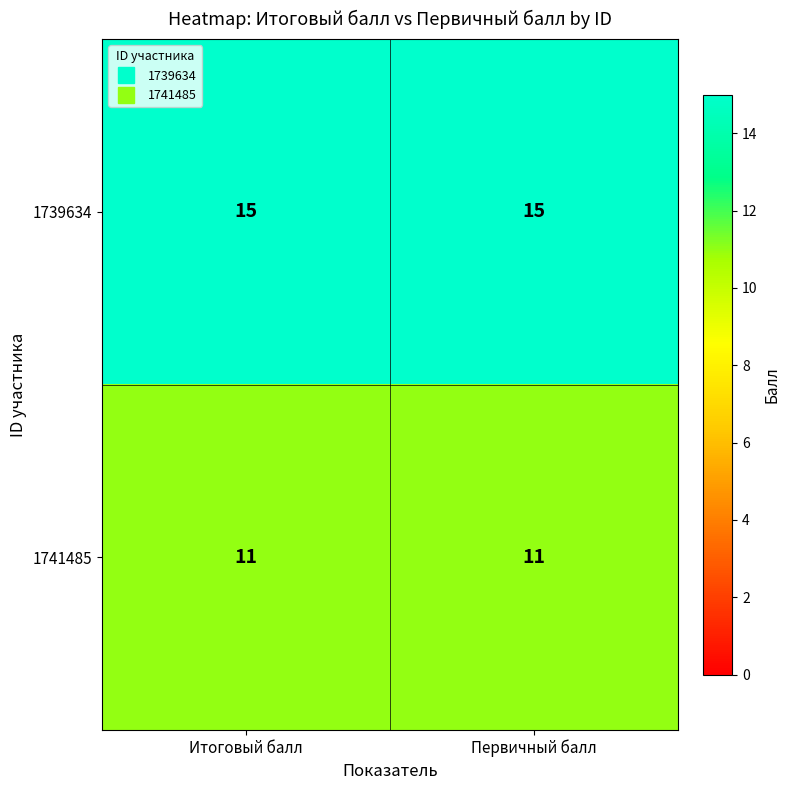

List the series in order of their overall mean, lowest first.

1741485, 1739634